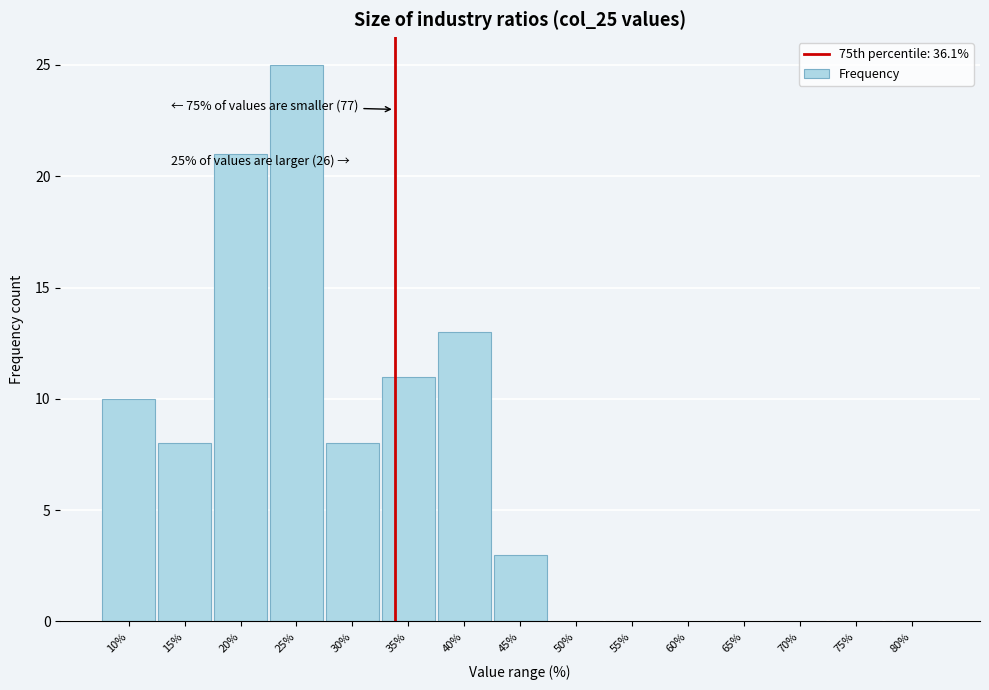

Reading left to right, transcribe all the data shown in this chart.

10%=10	15%=8	20%=21	25%=25	30%=8	35%=11	40%=13	45%=3	50%=0	55%=0	60%=0	65%=0	70%=0	75%=0	80%=0